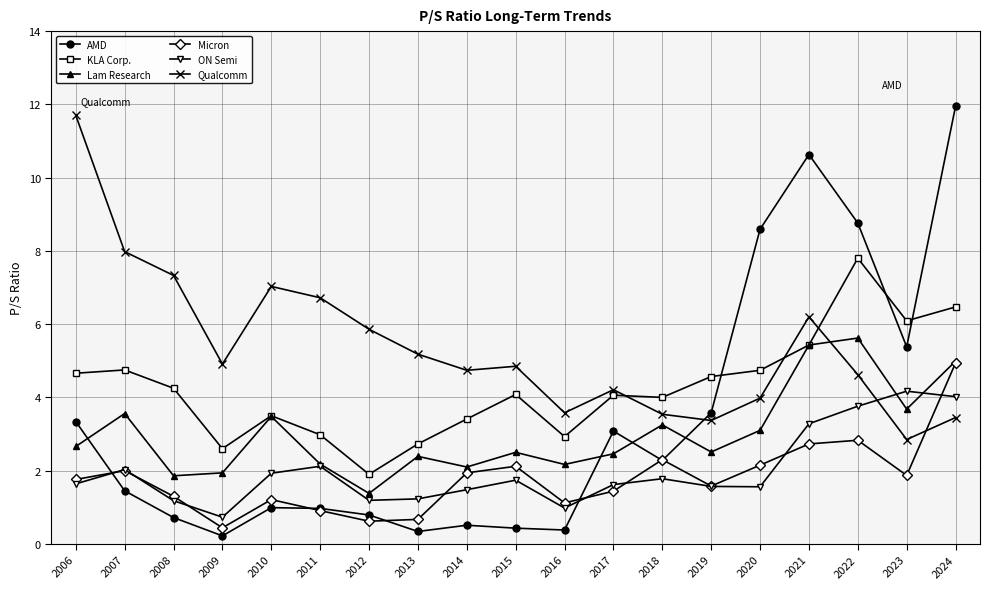

Is it true that KLA Corp. equals 2.6 at 2009?

True